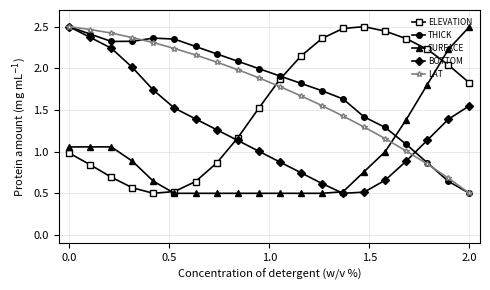

At how many categories does at least one series exceed 0?

20